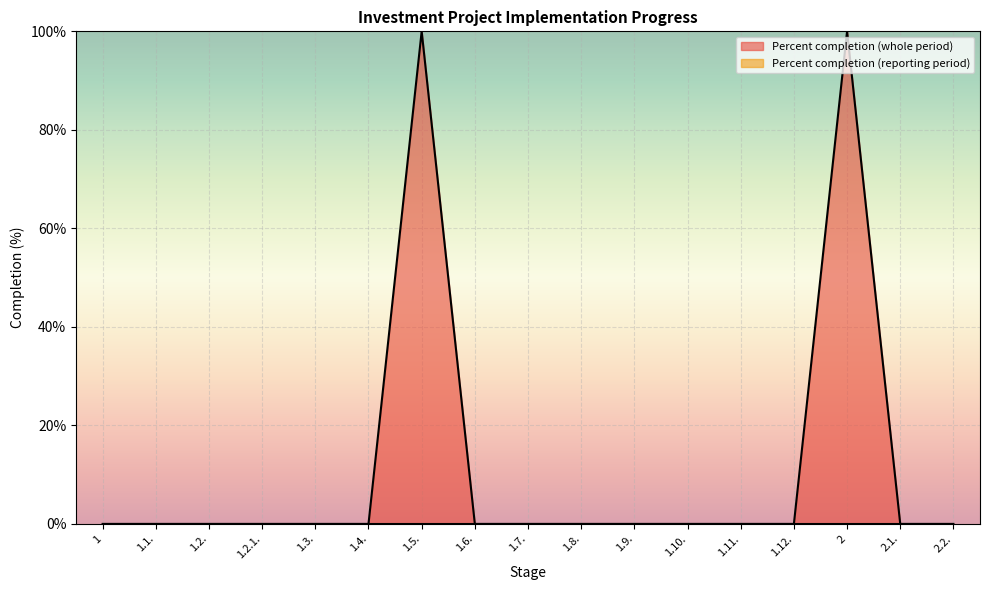

How many positive values are there?

2